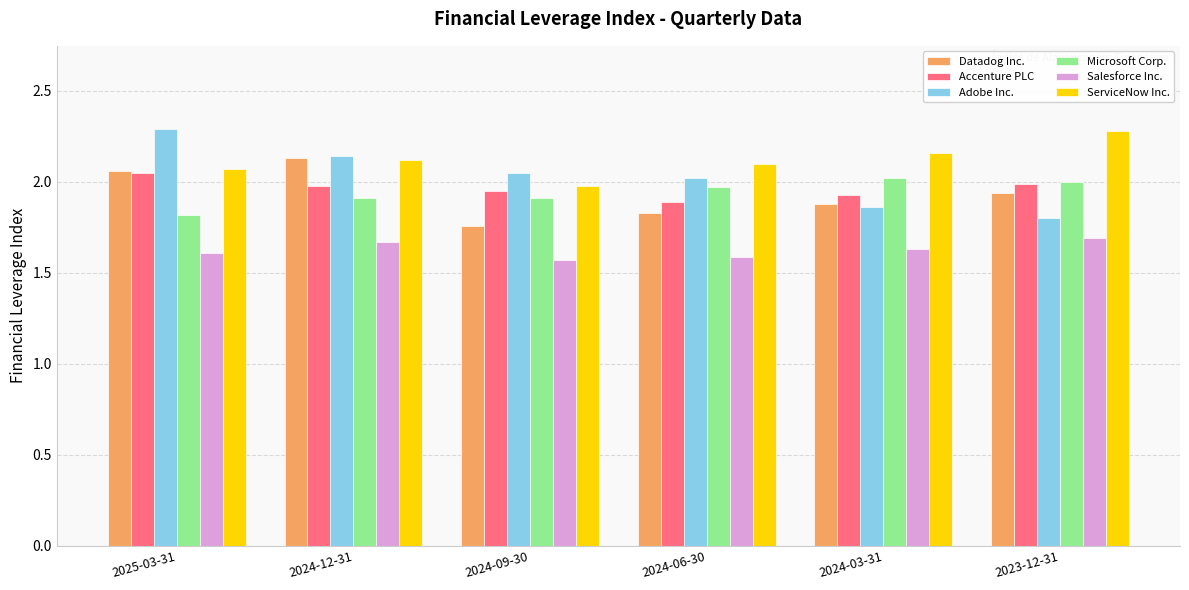

What is the sum of the Datadog Inc. values at 2024-03-31 and 2024-12-31?

4.0